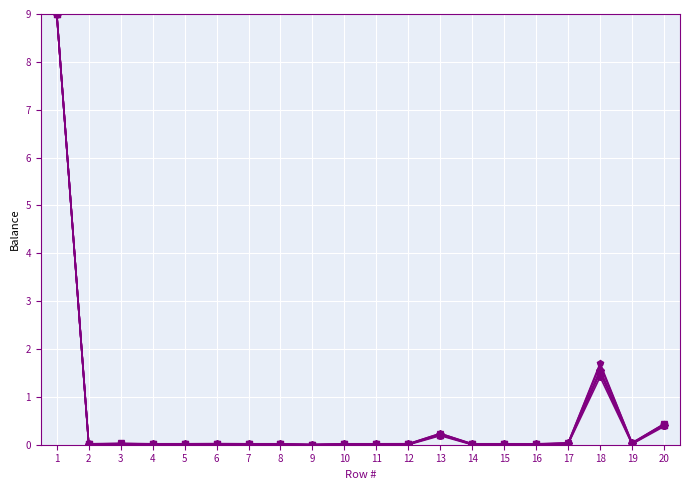

What is the maximum value shown in the chart?

9.0